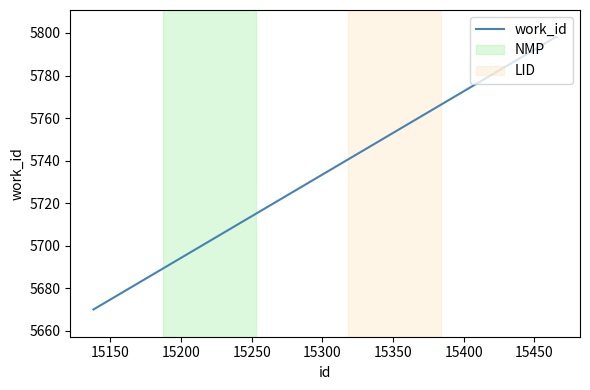

Count the values in the range 5670 to 5798.

3